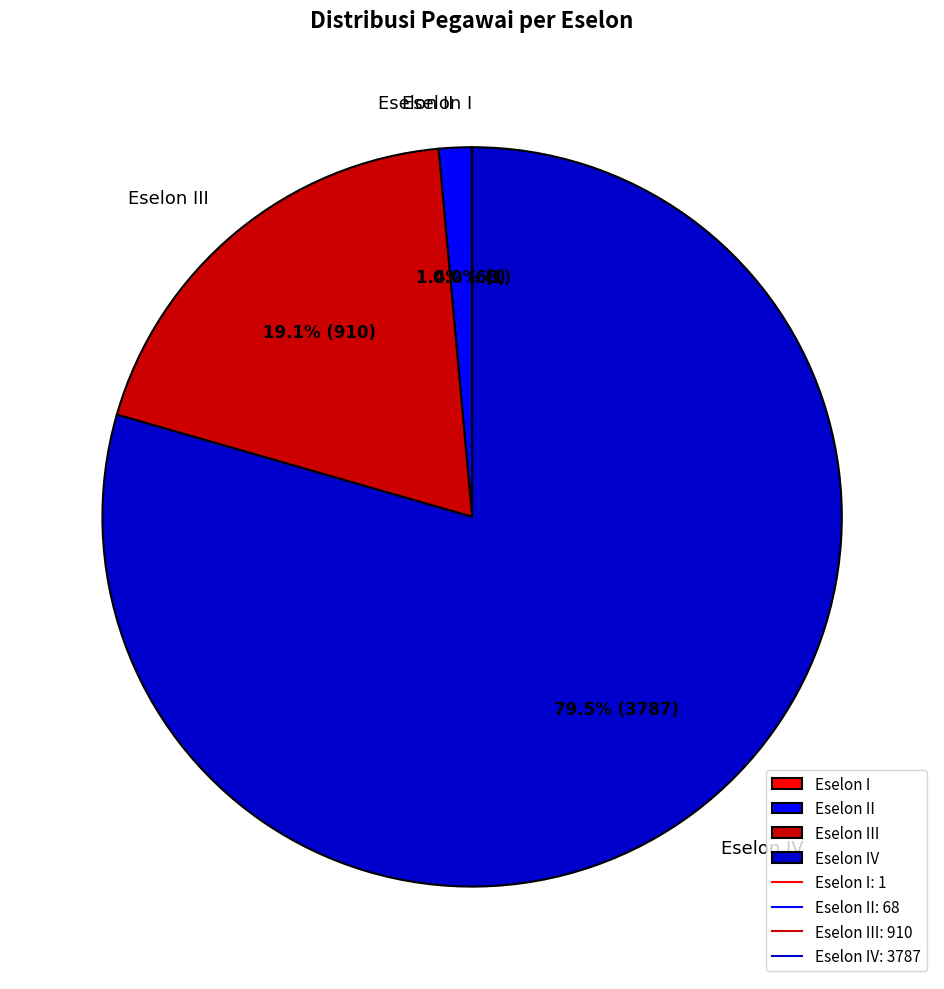

Is there a majority slice in this chart?

Yes